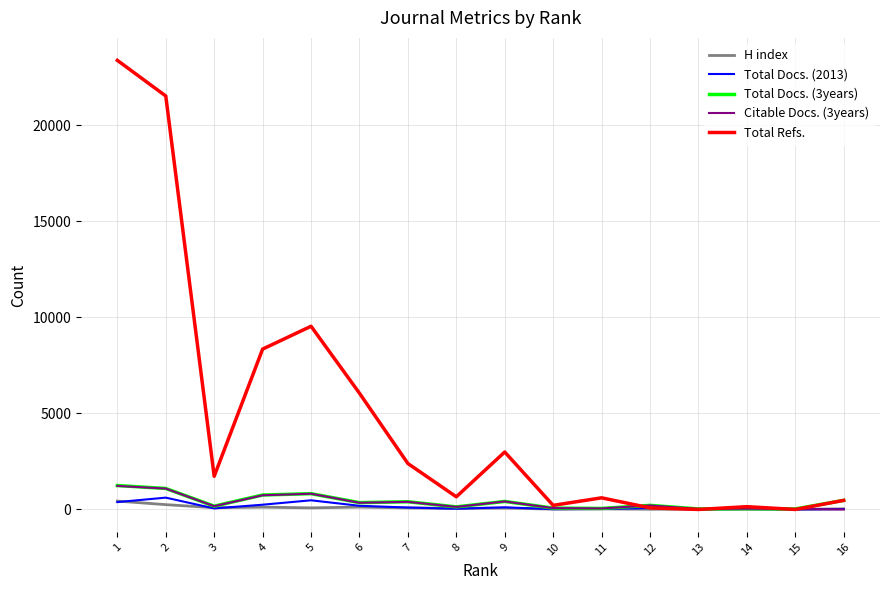

The value of Total Docs. (2013) at 2 is 615. True or false?

True